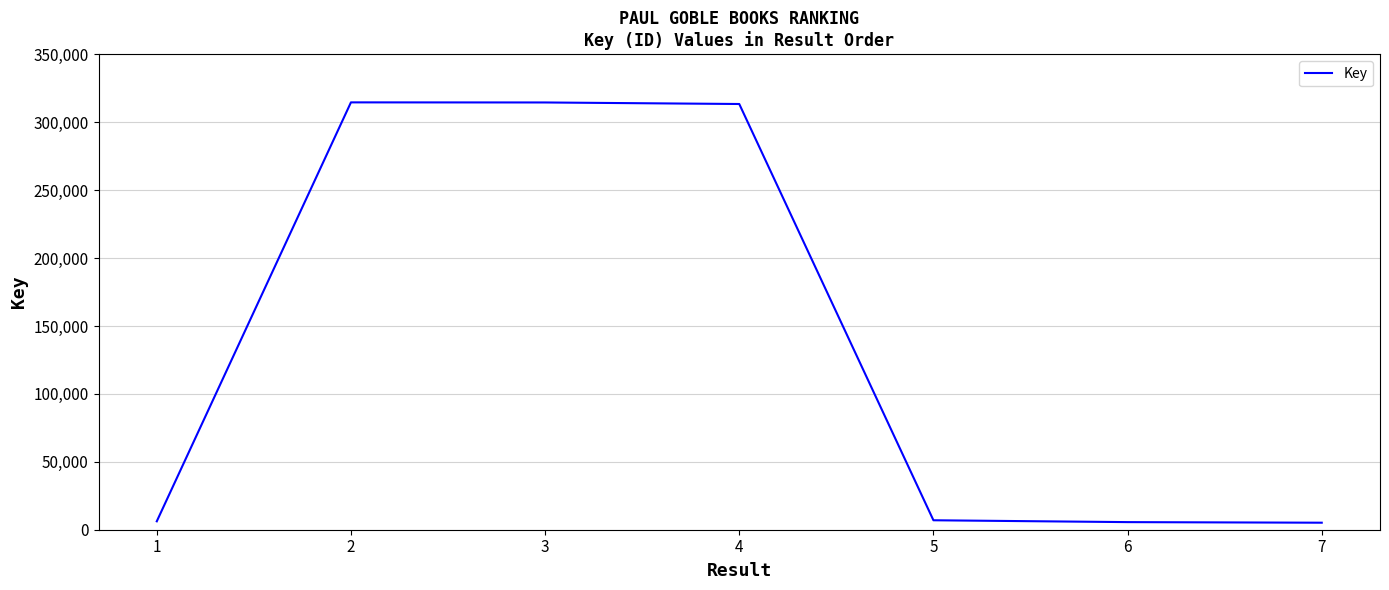

The value at 5 is 2766. True or false?

False